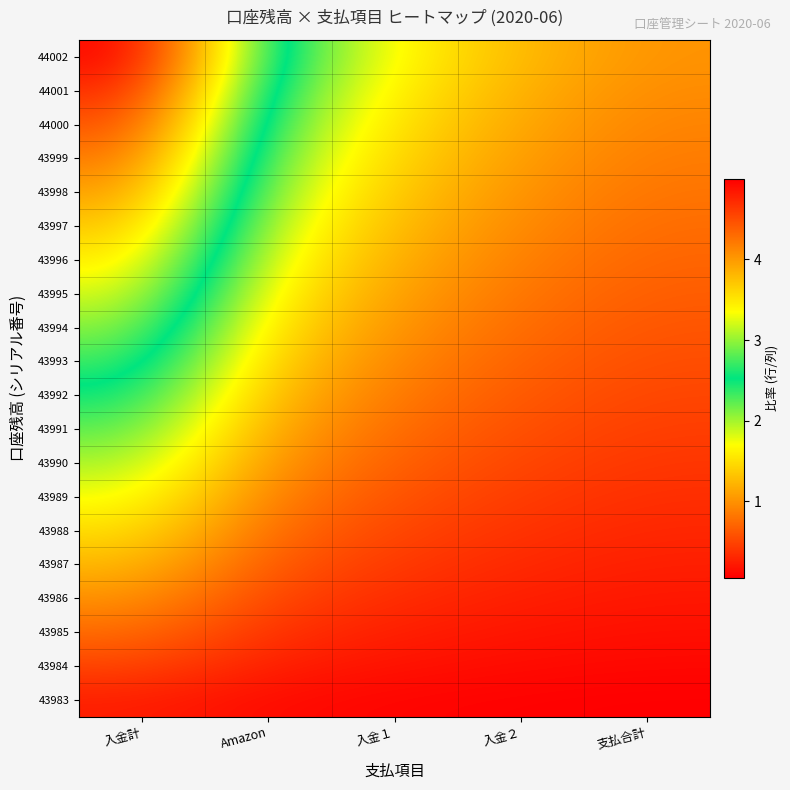

At how many categories does at least one series exceed 0?

5